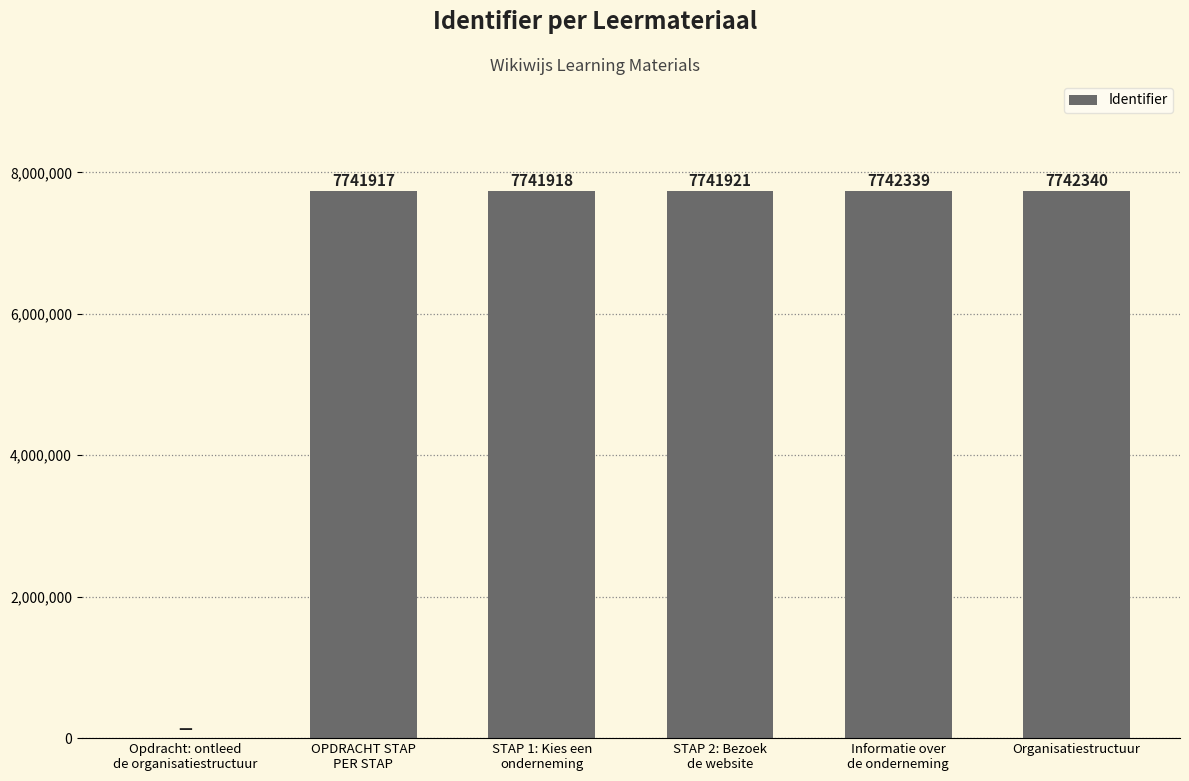

Reading left to right, transcribe all the data shown in this chart.

Opdracht: ontleed
de organisatiestructuur=0	OPDRACHT STAP
PER STAP=7741917	STAP 1: Kies een
onderneming=7741918	STAP 2: Bezoek
de website=7741921	Informatie over
de onderneming=7742339	Organisatiestructuur=7742340